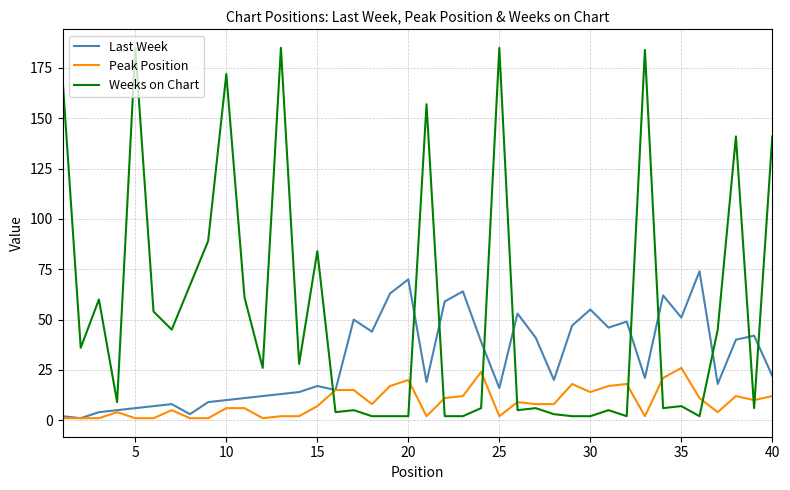

True or false: Peak Position has more than 0 points higher than both neighbors.

True